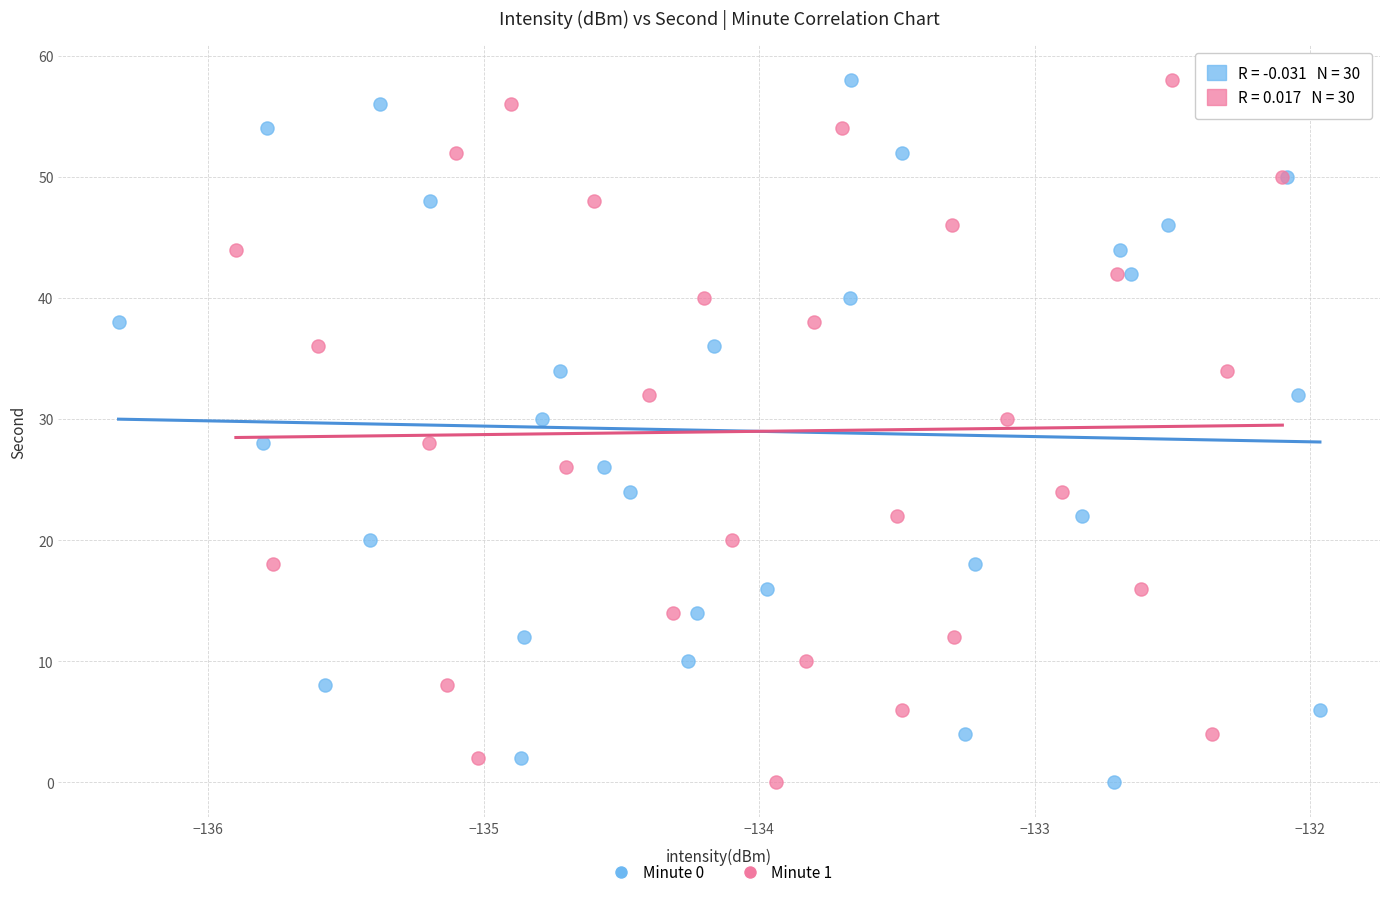

What are all the series names shown in the legend?

Minute 0, Minute 1